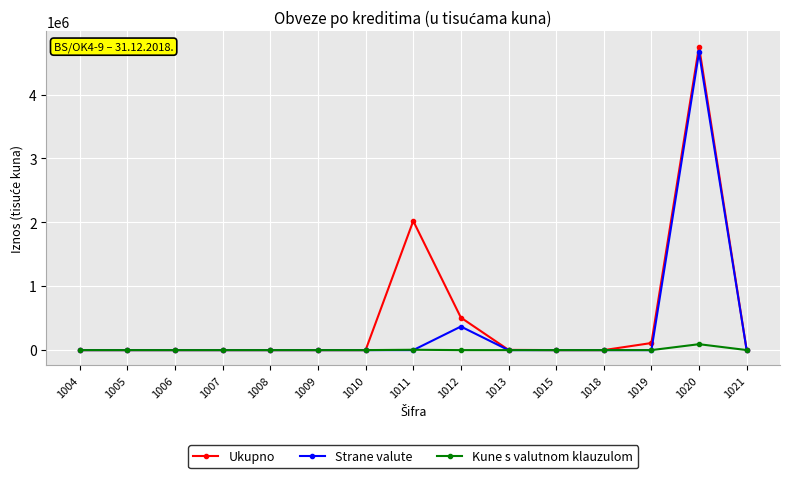

True or false: Ukupno has more than 1 interior local peaks.

True